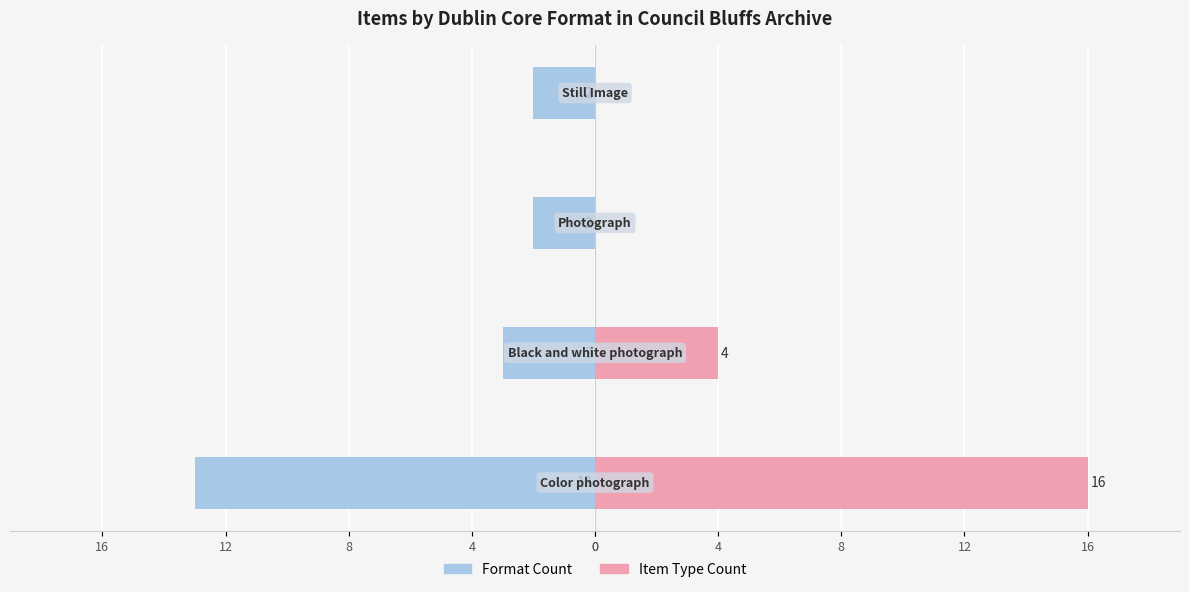

Count the Item Type Count values in the range 0 to 16.

4